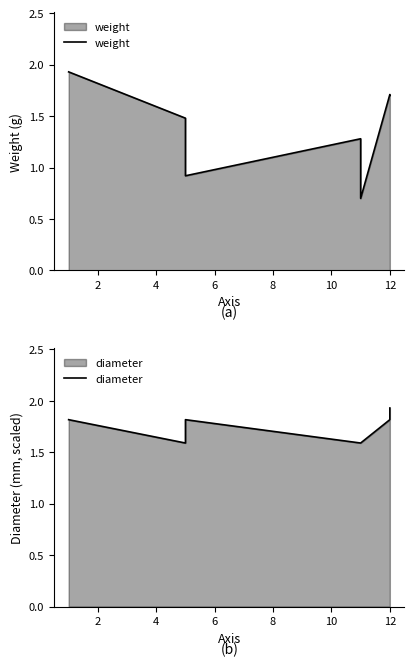

Between 4 and 12, which series saw the biggest shift?

weight